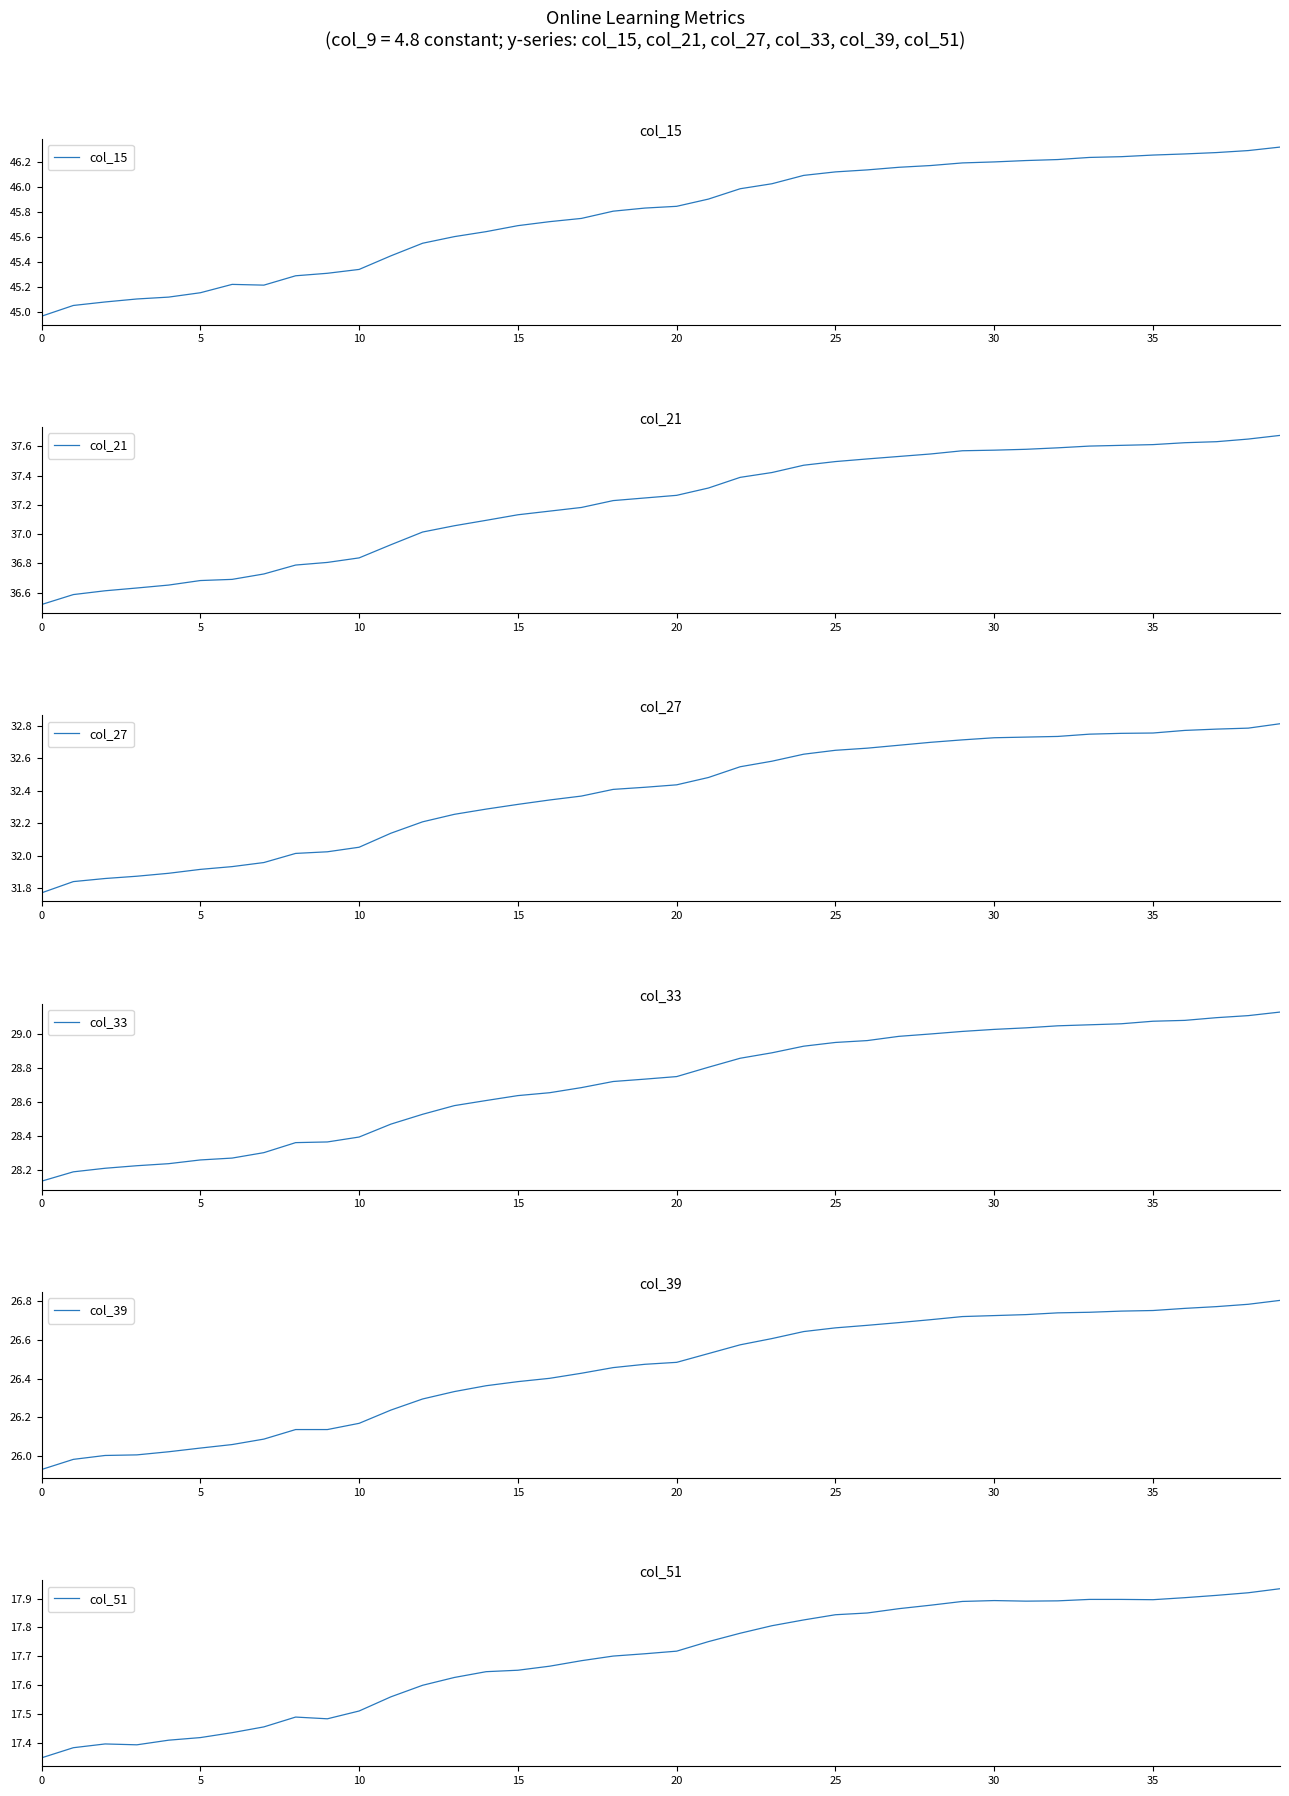

What are all the series names shown in the legend?

col_15, col_21, col_27, col_33, col_39, col_51